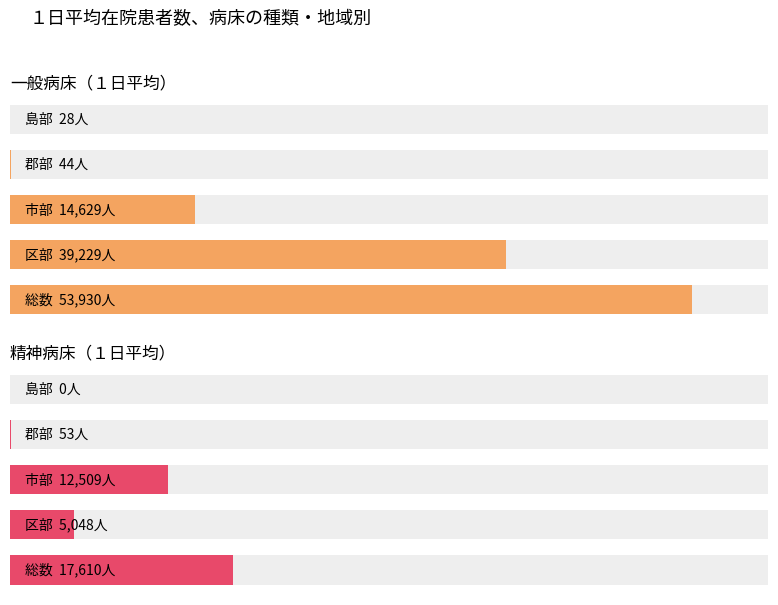

Rank the series by their average value, from highest to lowest.

一般病床（１日平均）, 精神病床（１日平均）